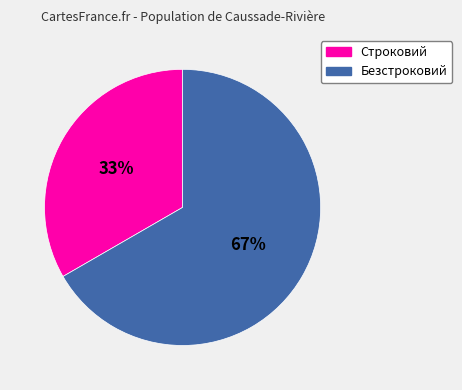

To the nearest percent, what is the average slice percentage?

50%